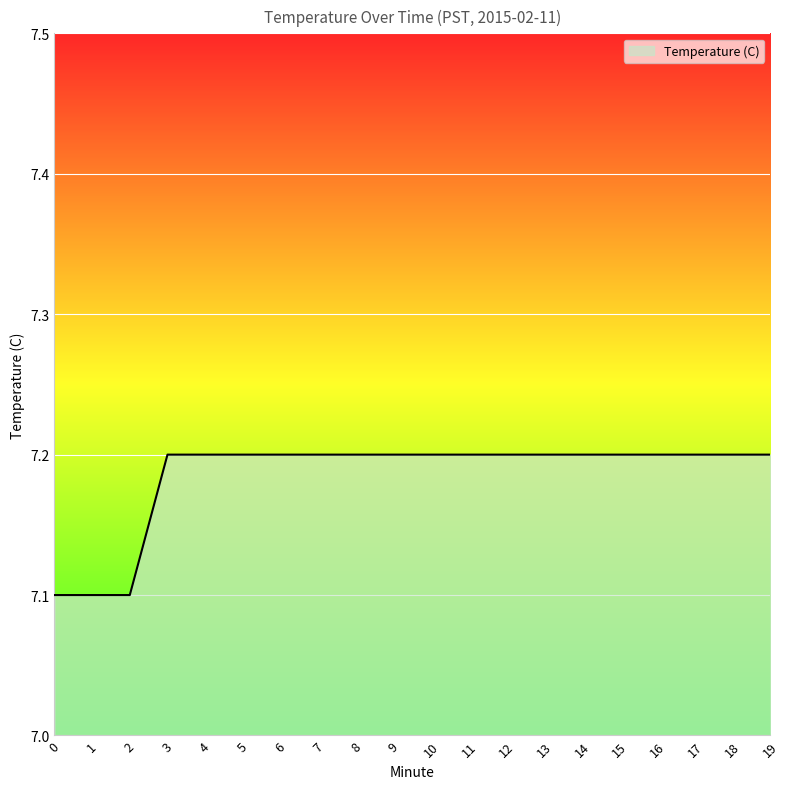

How many lines are shown in the chart?

1